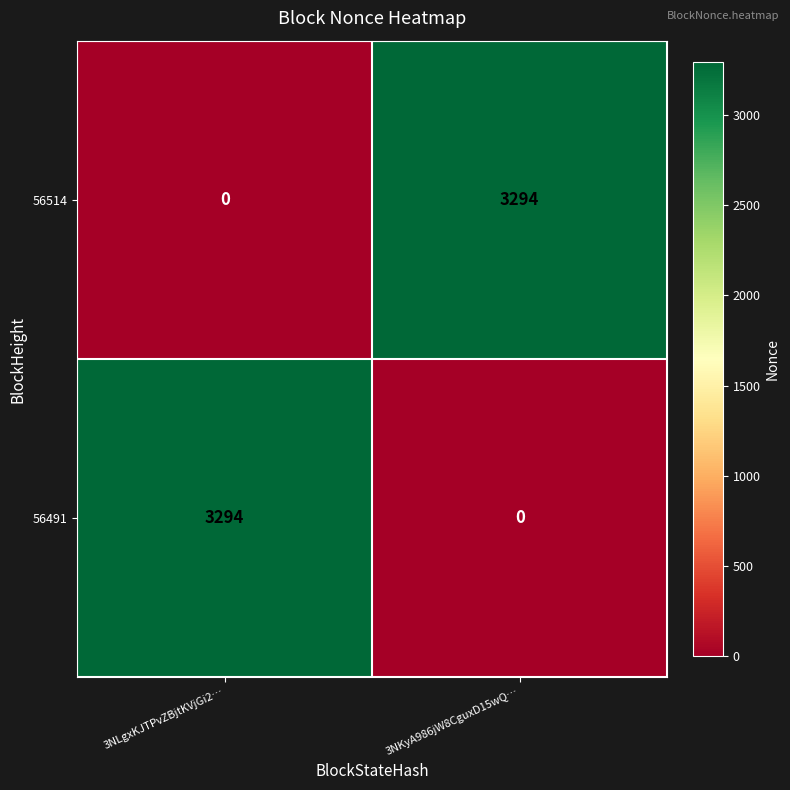

Reading right to left, list all the values displayed in this chart.

56514: 3294	0
56491: 0	3294